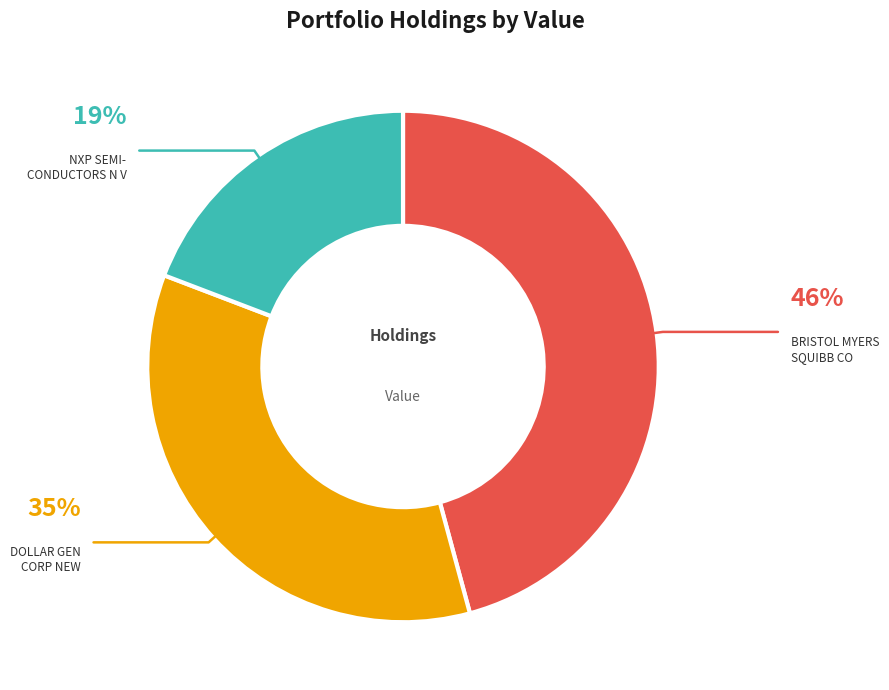

True or false: NXP SEMICONDUCTORS N V accounts for 19% of the total.

True